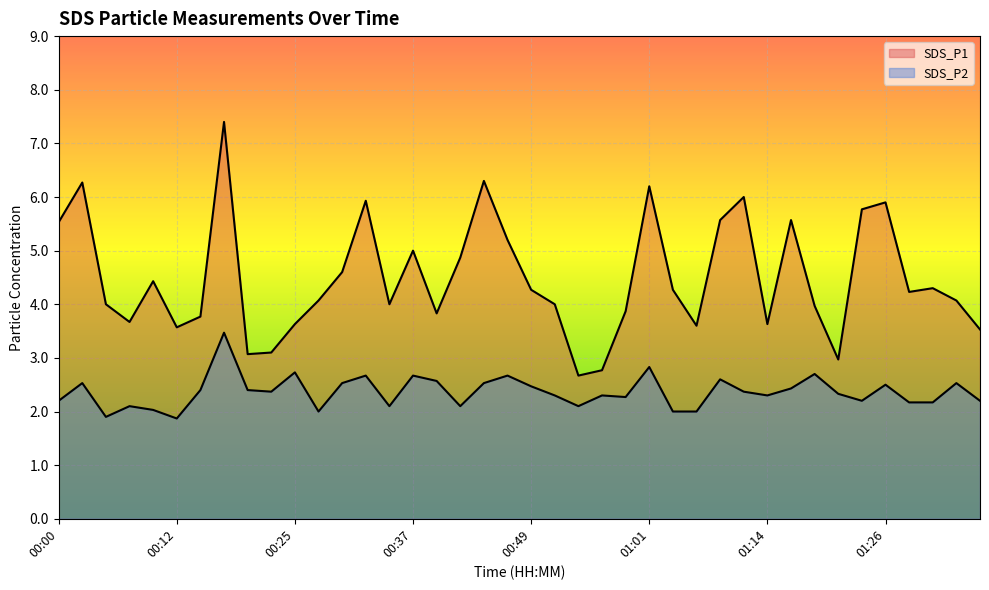

Does the chart display data point markers on the line(s)?

No